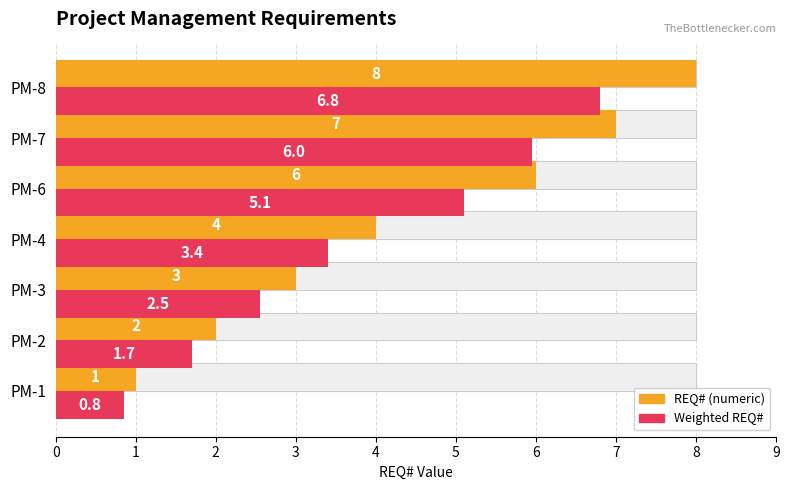

List the series in order of their peak value, highest first.

REQ# (numeric), Weighted REQ#